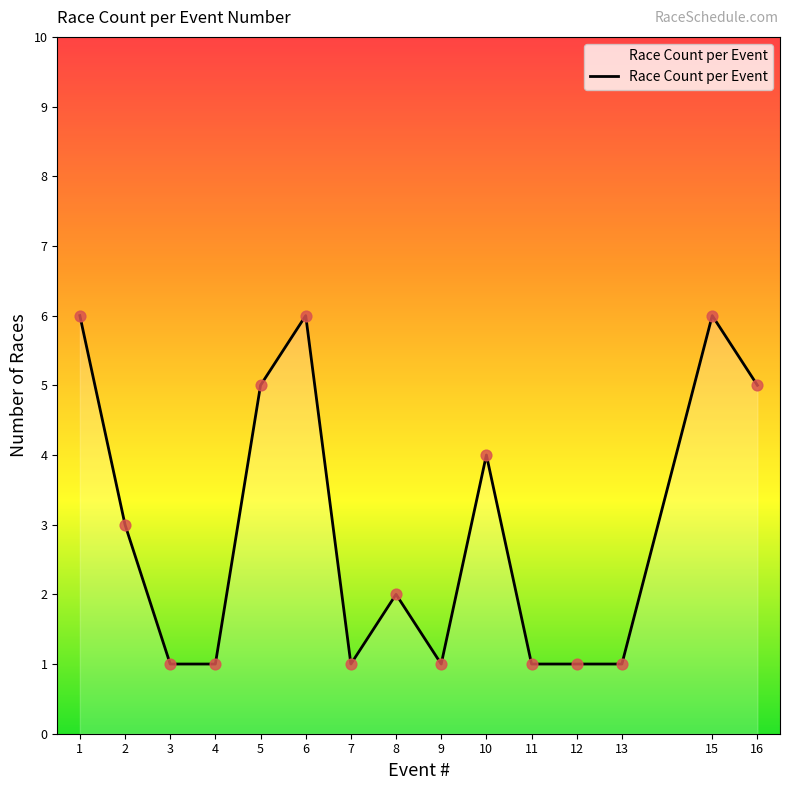

What is the change in value from 1 to 13?

-5